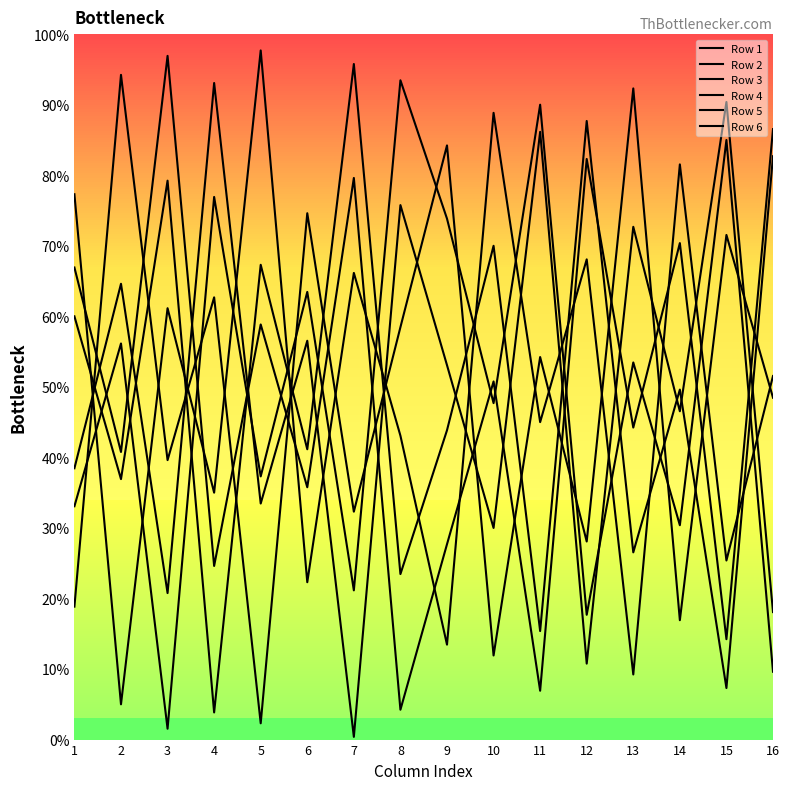

Between 9 and 1, which is larger?

9